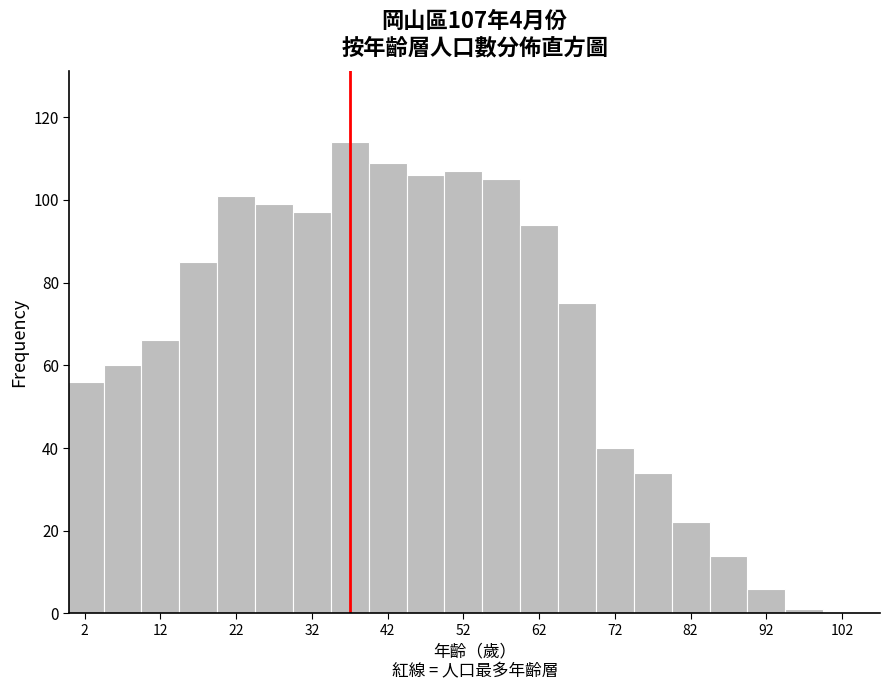

Which range on the x-axis has the tallest bar?

34.5 to 39.5